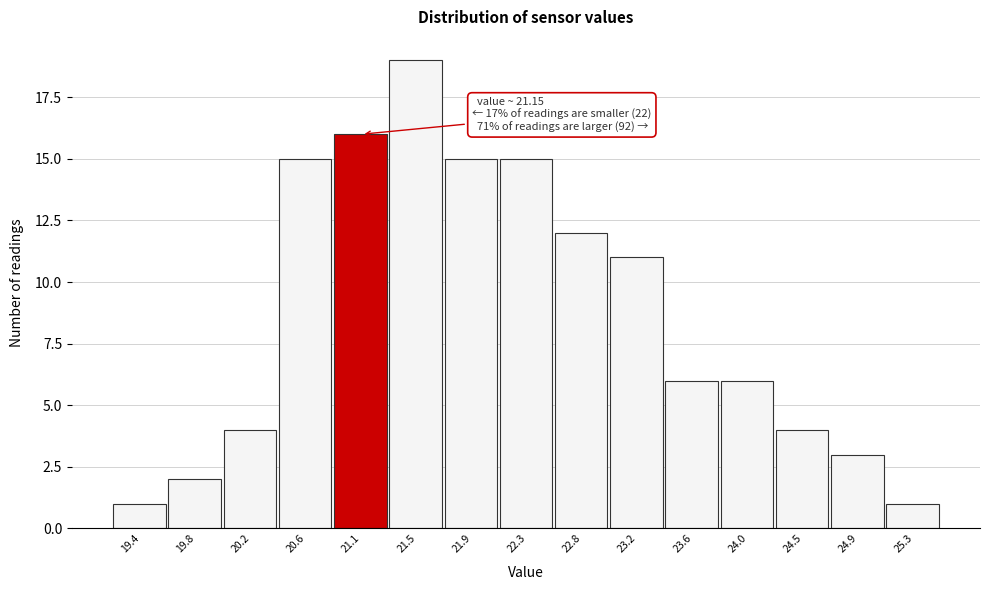

Reading left to right, transcribe all the data shown in this chart.

19.4=1	19.8=2	20.2=4	20.6=15	21.1=16	21.5=19	21.9=15	22.3=15	22.8=12	23.2=11	23.6=6	24.0=6	24.5=4	24.9=3	25.3=1